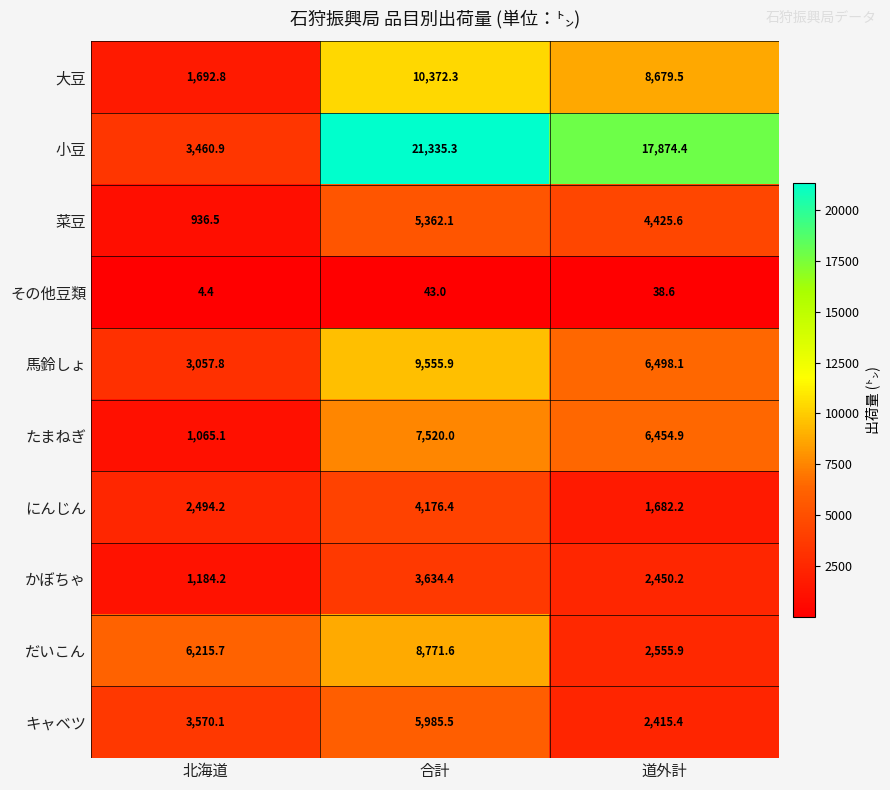

What is the total value across all series at 北海道?

23681.7